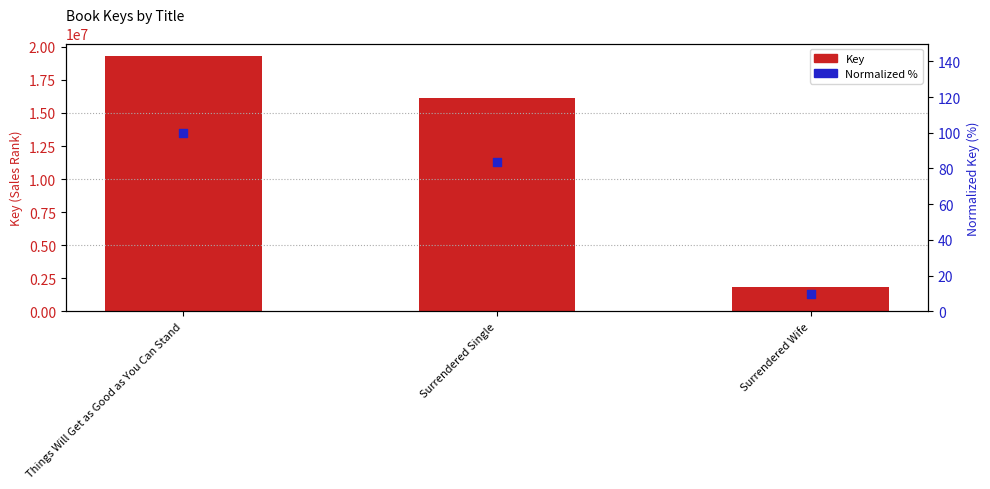

At which category is the sum across all series the highest?

Things Will Get as Good as You Can Stand